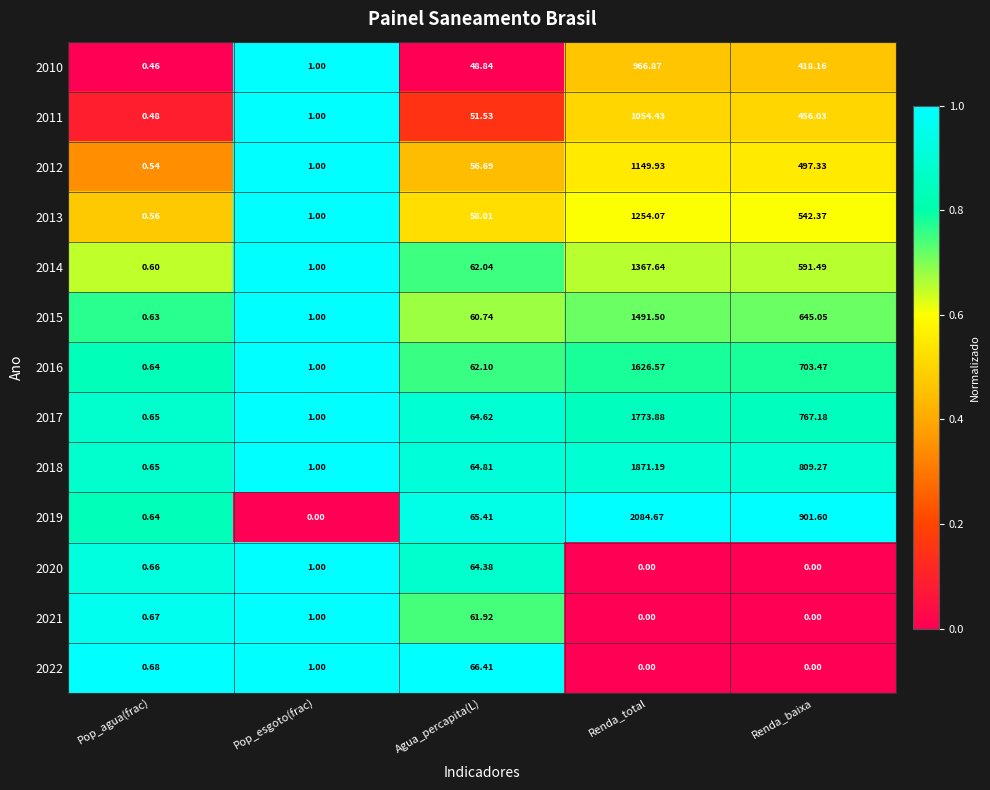

Rank the categories by 2012 value from lowest to highest.

Pop_agua(frac), Pop_esgoto(frac), Agua_percapita(L), Renda_baixa, Renda_total